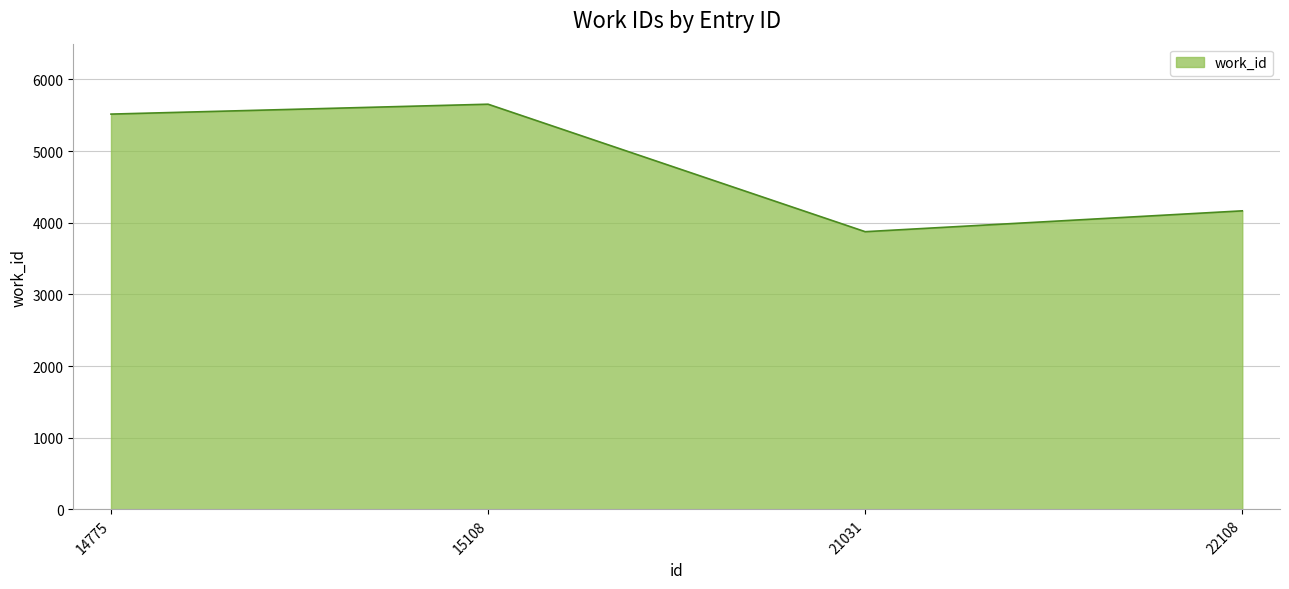

Approximately how many times larger is the value at 21031 compared to 22108?

0.9